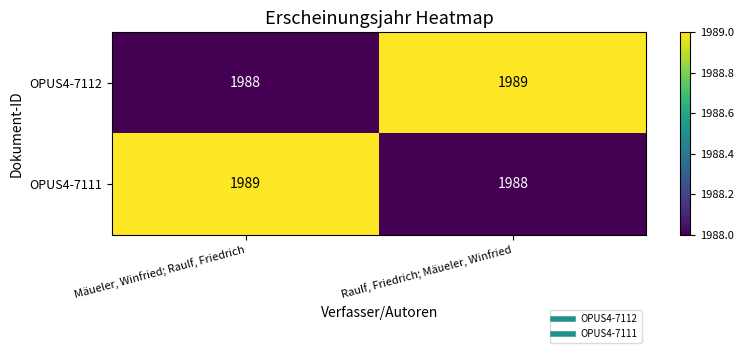

What is the sum of all OPUS4-7111 values?

3977